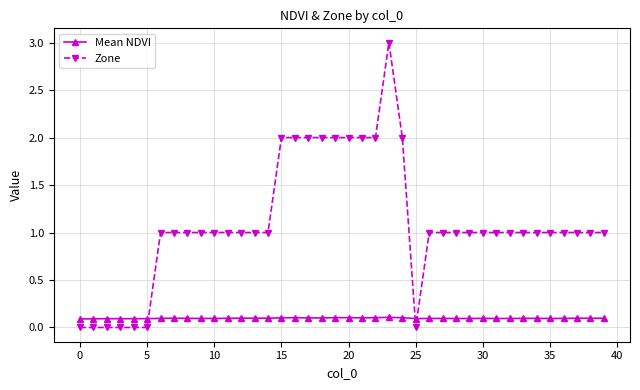

Does the chart have visible grid lines?

Yes